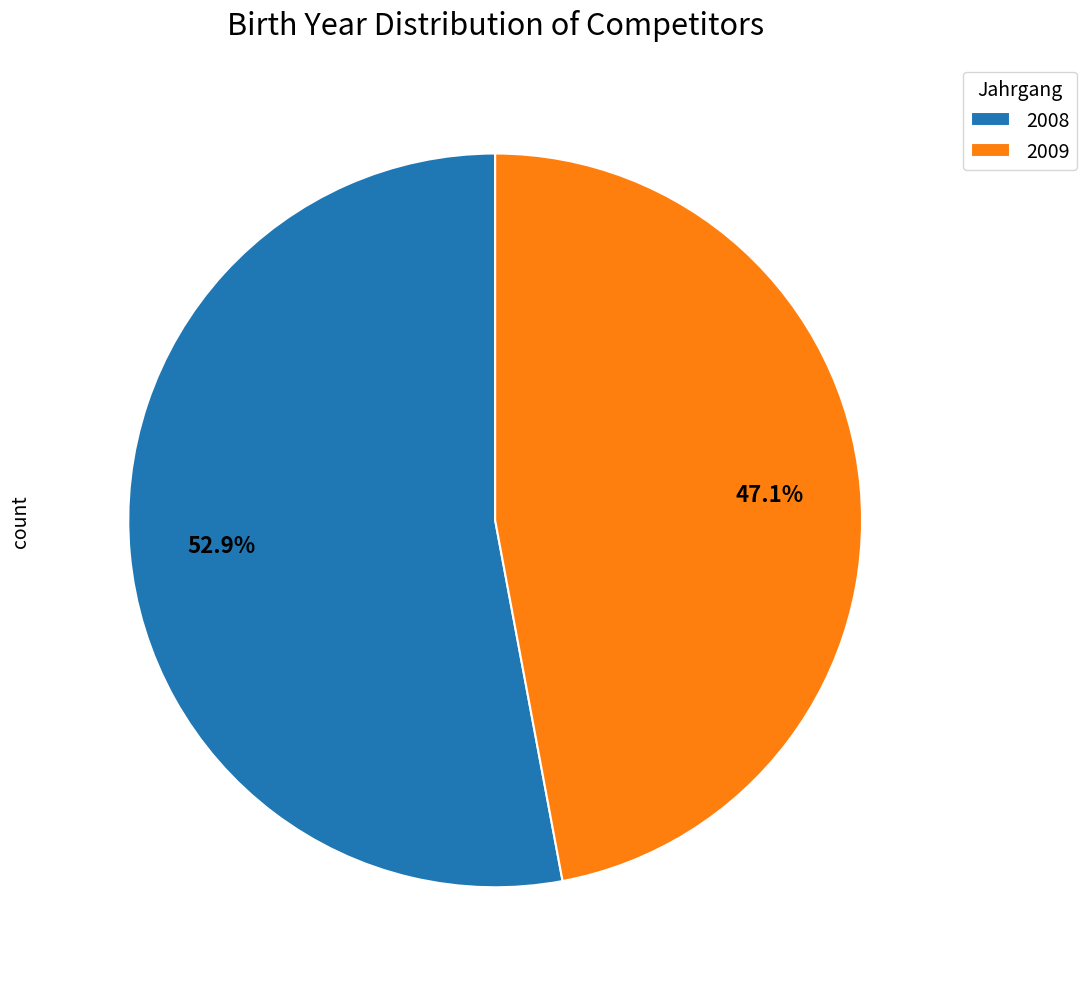

Approximately how many times larger is the value at 2009 compared to 2008?

0.9